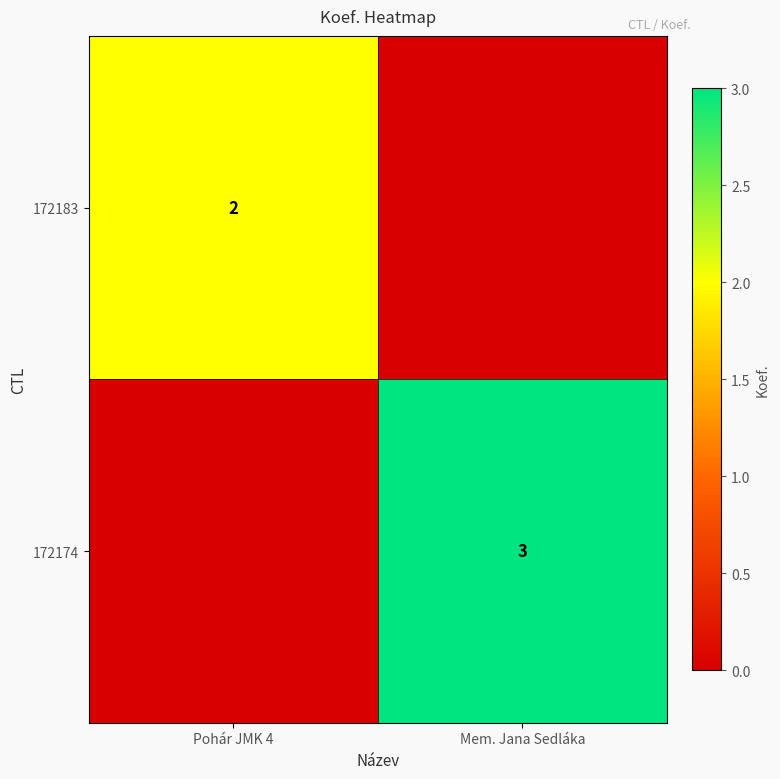

True or false: 172174 has a value of 5 at Mem. Jana Sedláka.

False